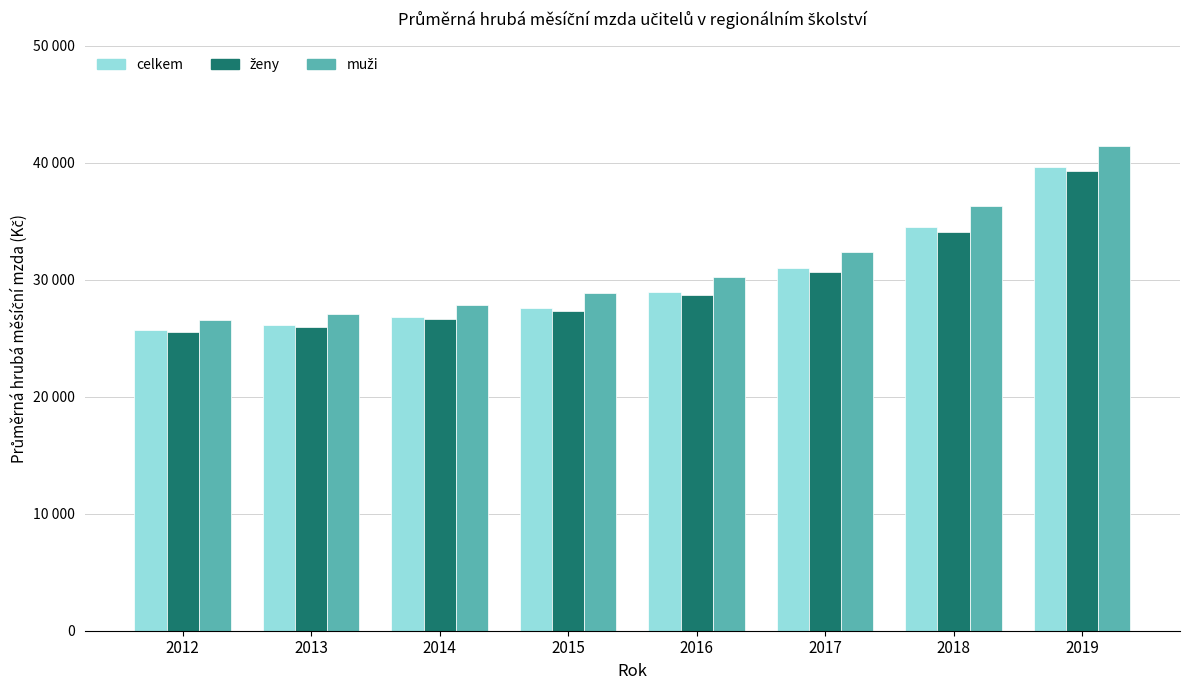

Does the chart contain stacked bars?

No